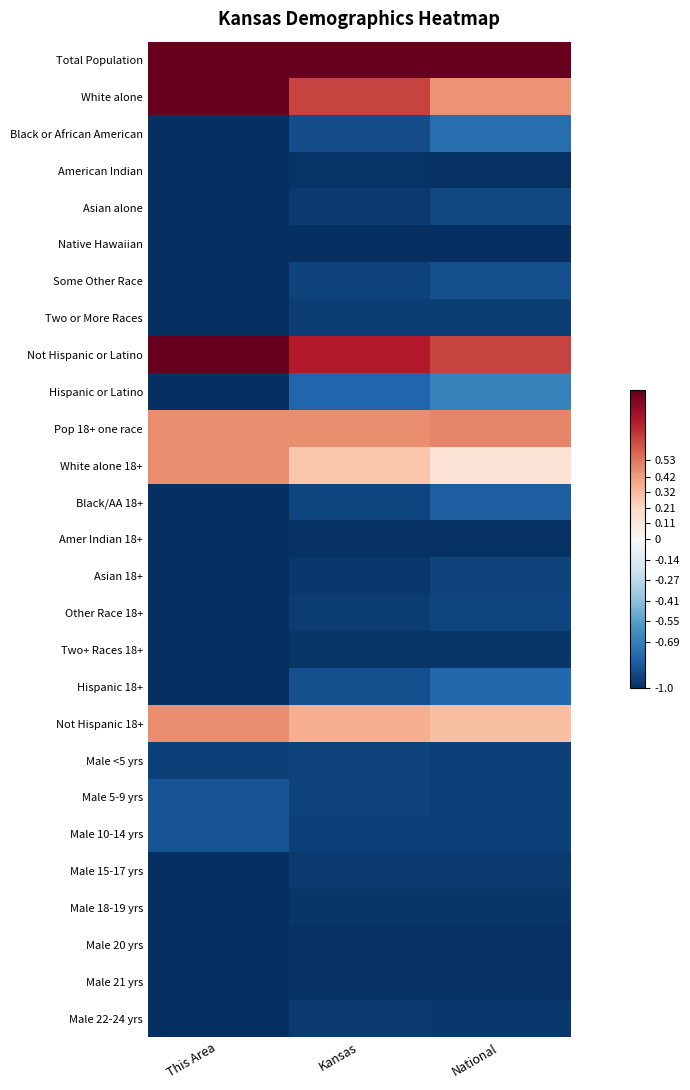

Reading left to right, extract all data points from this chart.

Total Population: This Area=1.0	Kansas=1.0	National=1.0
White alone: This Area=1.0	Kansas=0.7	National=0.4
Black or African American: This Area=-1.0	Kansas=-0.9	National=-0.8
American Indian: This Area=-1.0	Kansas=-1.0	National=-1.0
Asian alone: This Area=-1.0	Kansas=-1.0	National=-0.9
Native Hawaiian: This Area=-1.0	Kansas=-1.0	National=-1.0
Some Other Race: This Area=-1.0	Kansas=-0.9	National=-0.9
Two or More Races: This Area=-1.0	Kansas=-0.9	National=-0.9
Not Hispanic or Latino: This Area=1.0	Kansas=0.8	National=0.7
Hispanic or Latino: This Area=-1.0	Kansas=-0.8	National=-0.7
Pop 18+ one race: This Area=0.5	Kansas=0.5	National=0.5
White alone 18+: This Area=0.5	Kansas=0.3	National=0.1
Black/AA 18+: This Area=-1.0	Kansas=-0.9	National=-0.8
Amer Indian 18+: This Area=-1.0	Kansas=-1.0	National=-1.0
Asian 18+: This Area=-1.0	Kansas=-1.0	National=-0.9
Other Race 18+: This Area=-1.0	Kansas=-1.0	National=-0.9
Two+ Races 18+: This Area=-1.0	Kansas=-1.0	National=-1.0
Hispanic 18+: This Area=-1.0	Kansas=-0.9	National=-0.8
Not Hispanic 18+: This Area=0.5	Kansas=0.4	National=0.3
Male <5 yrs: This Area=-0.9	Kansas=-0.9	National=-0.9
Male 5-9 yrs: This Area=-0.9	Kansas=-0.9	National=-0.9
Male 10-14 yrs: This Area=-0.9	Kansas=-0.9	National=-0.9
Male 15-17 yrs: This Area=-1.0	Kansas=-1.0	National=-1.0
Male 18-19 yrs: This Area=-1.0	Kansas=-1.0	National=-1.0
Male 20 yrs: This Area=-1.0	Kansas=-1.0	National=-1.0
Male 21 yrs: This Area=-1.0	Kansas=-1.0	National=-1.0
Male 22-24 yrs: This Area=-1.0	Kansas=-1.0	National=-1.0